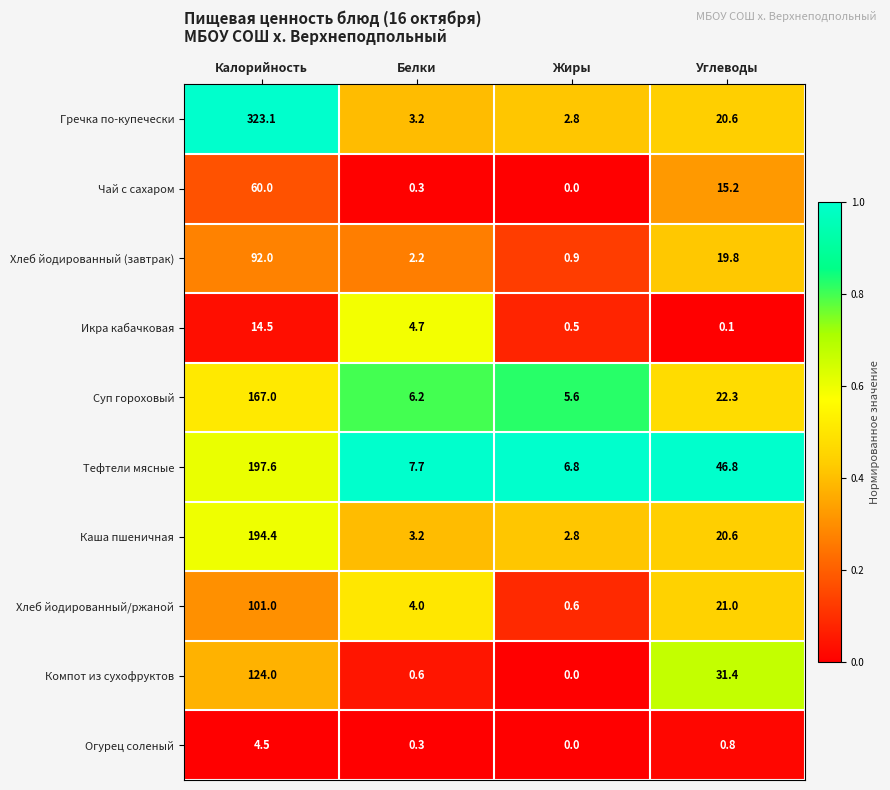

At which label is Компот из сухофруктов closest to 62?

Углеводы